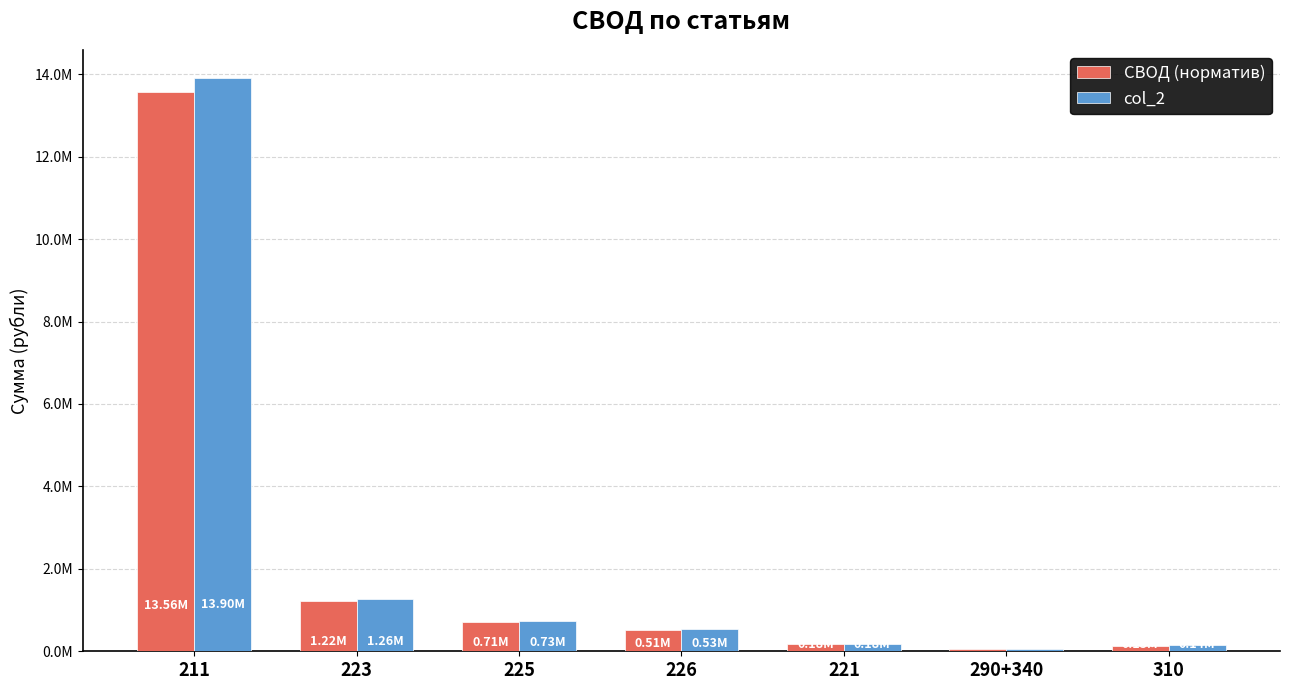

Reading left to right, transcribe all the data shown in this chart.

СВОД (норматив): 211=13560241.9	223=1224475.1	225=708970.7	226=510432.6	221=175200.0	290+340=45832.0	310=127000.0
col_2: 211=13897696.5	223=1257075.4	225=725057.2	226=530357.9	221=179364.1	290+340=46921.3	310=142092.4